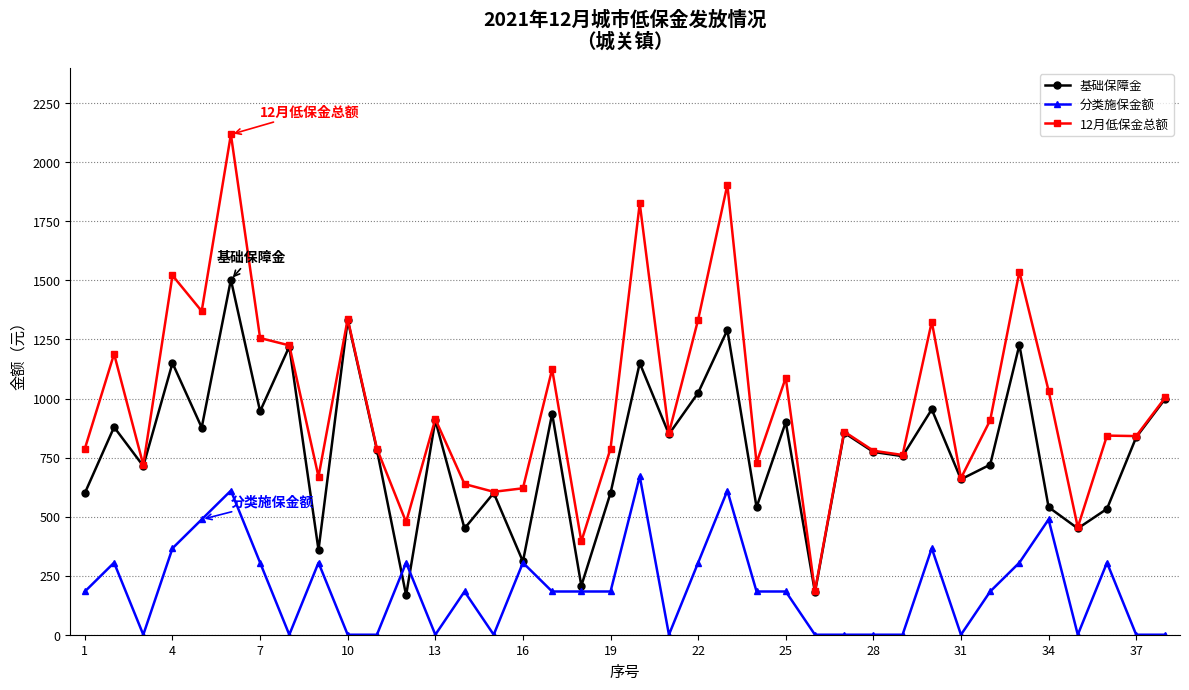

How many data points does each series have?

38